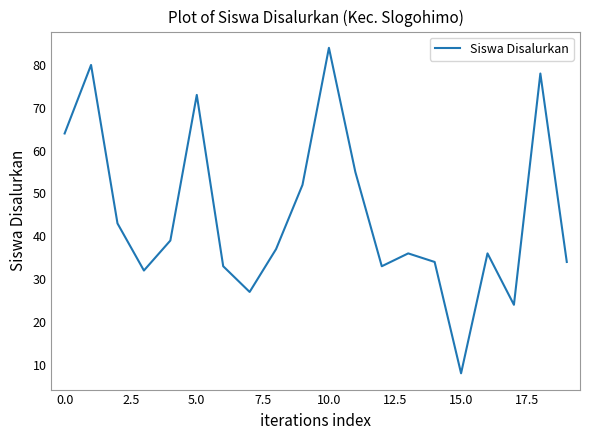

What is the greatest value displayed?

84